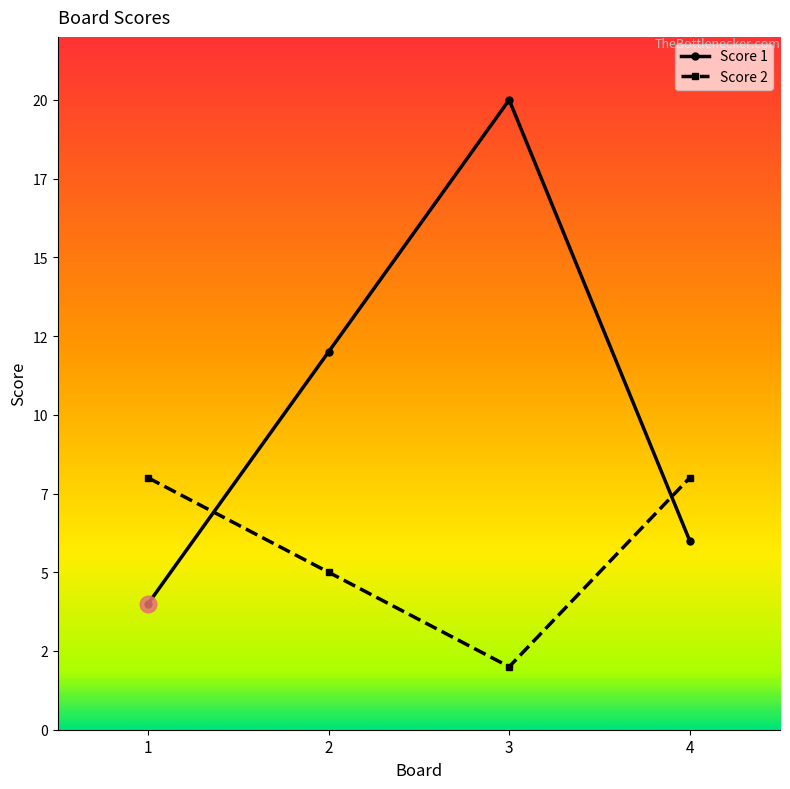

Is this an area chart (filled region under the line)?

No